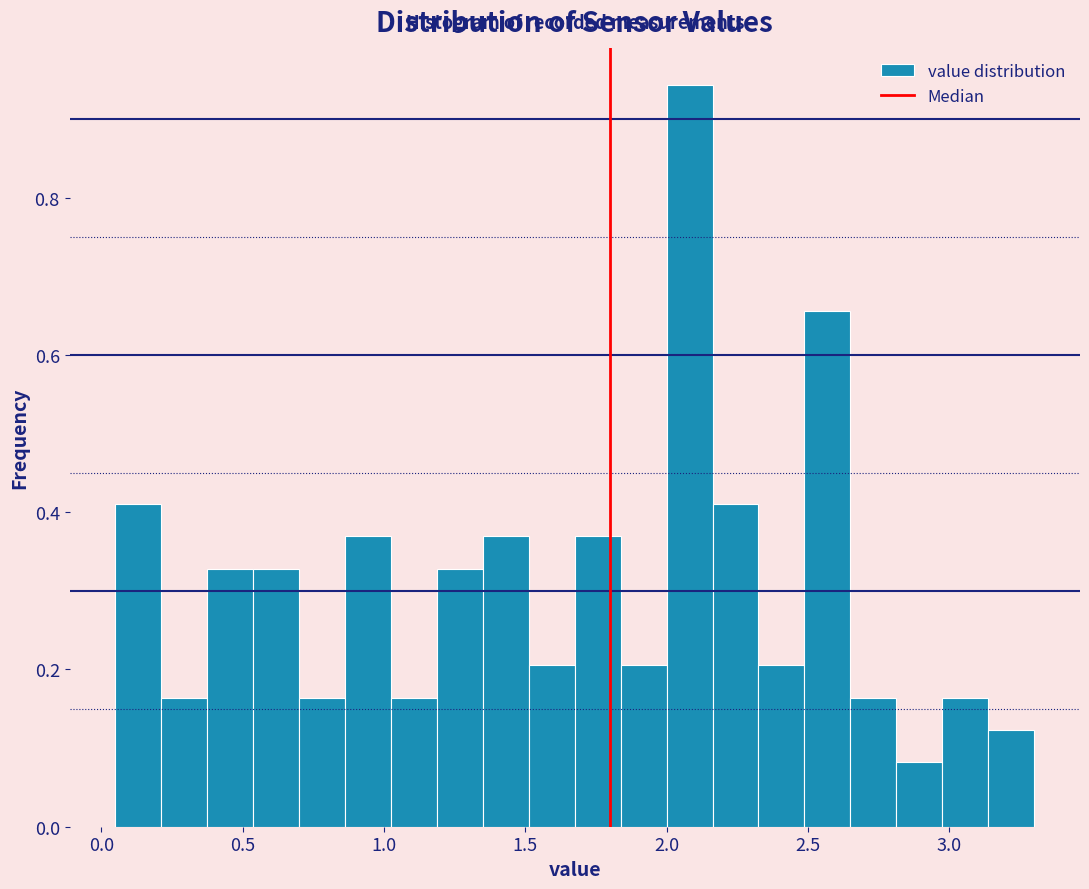

Read against the x-axis, roughly where is the centre of the tallest bar?

2.10